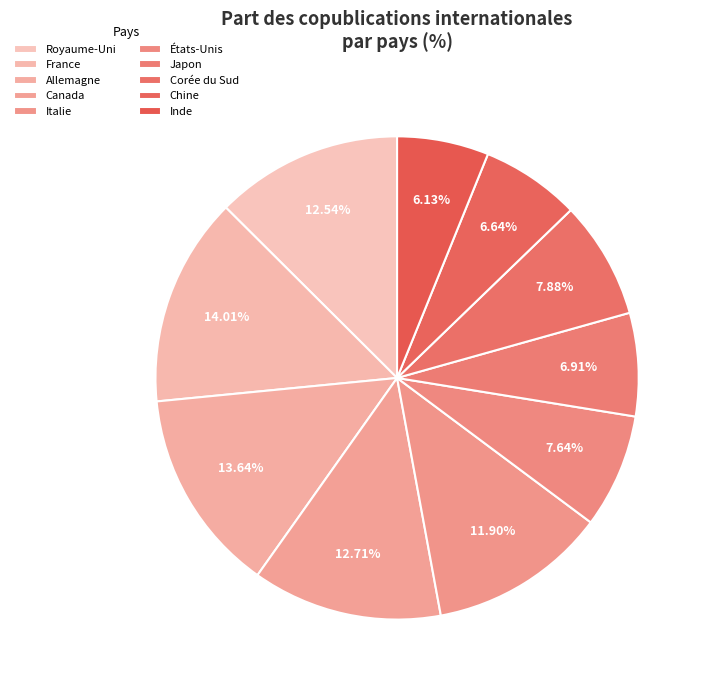

What is the smallest slice in the pie chart?

Inde